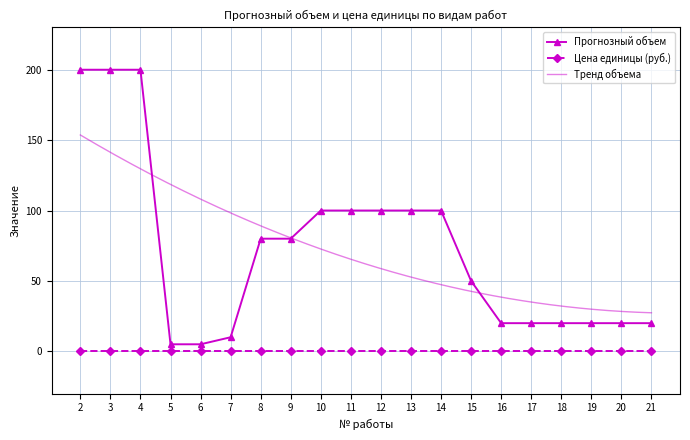

What is the difference between the maximum and minimum values?

195